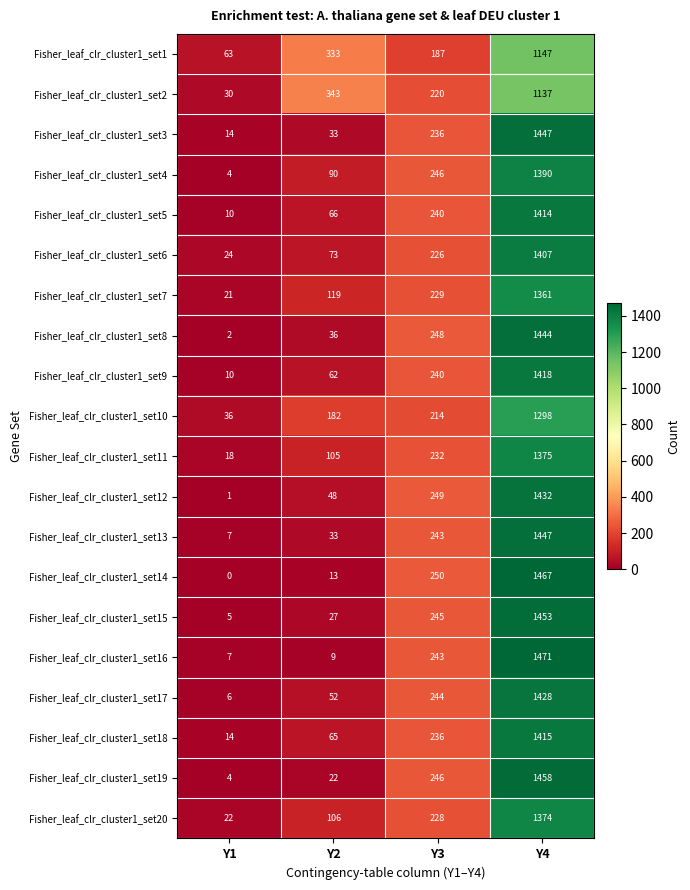

Rank the categories by Fisher_leaf_clr_cluster1_set16 value from highest to lowest.

Y4, Y3, Y2, Y1